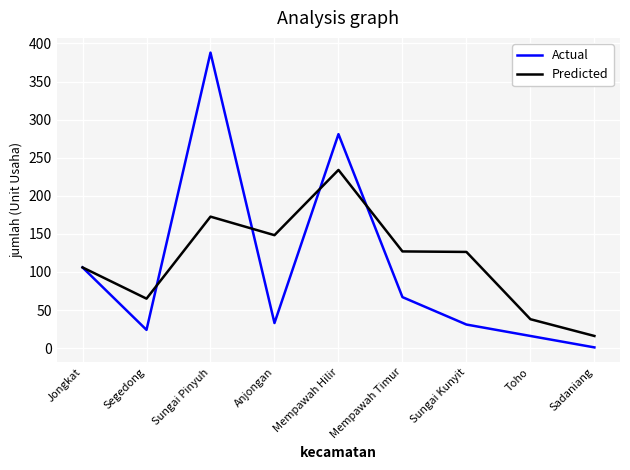

At which label does Actual first exceed 33?

Jongkat